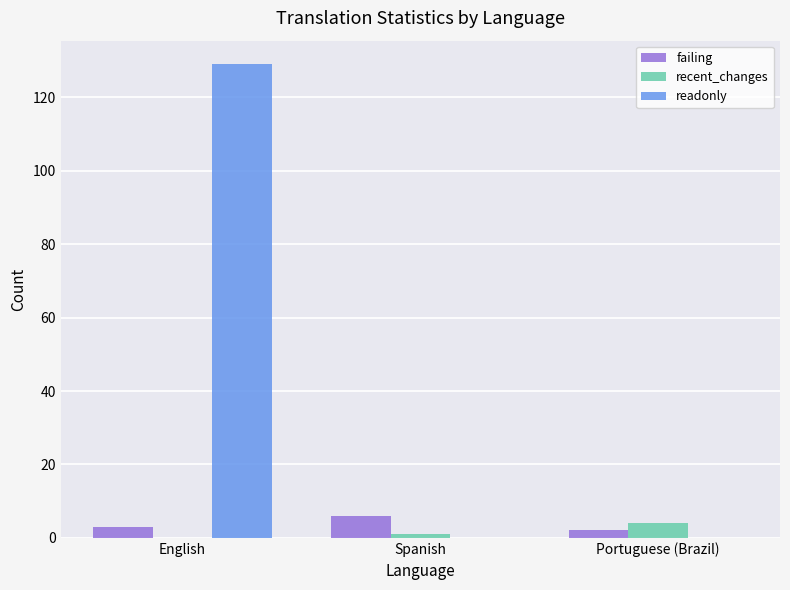

Which series has the largest total across all categories?

readonly